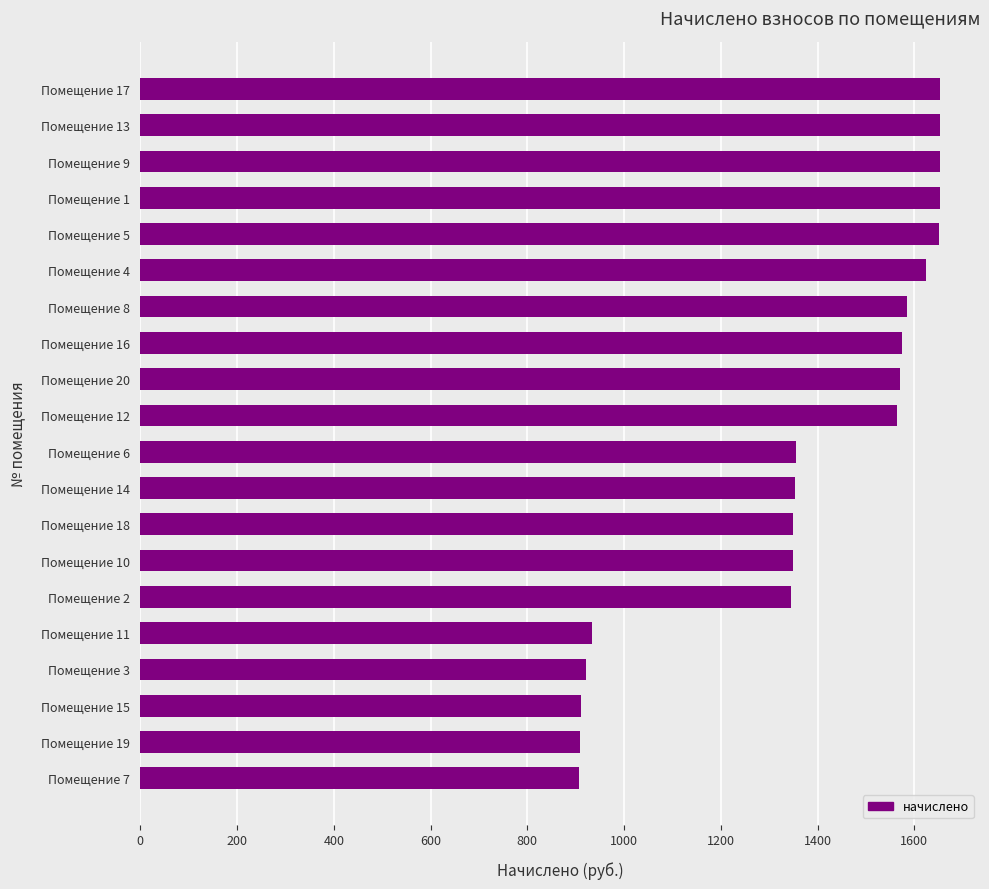

What is the change in value from Помещение 8   to Помещение 9  ?

+69.1